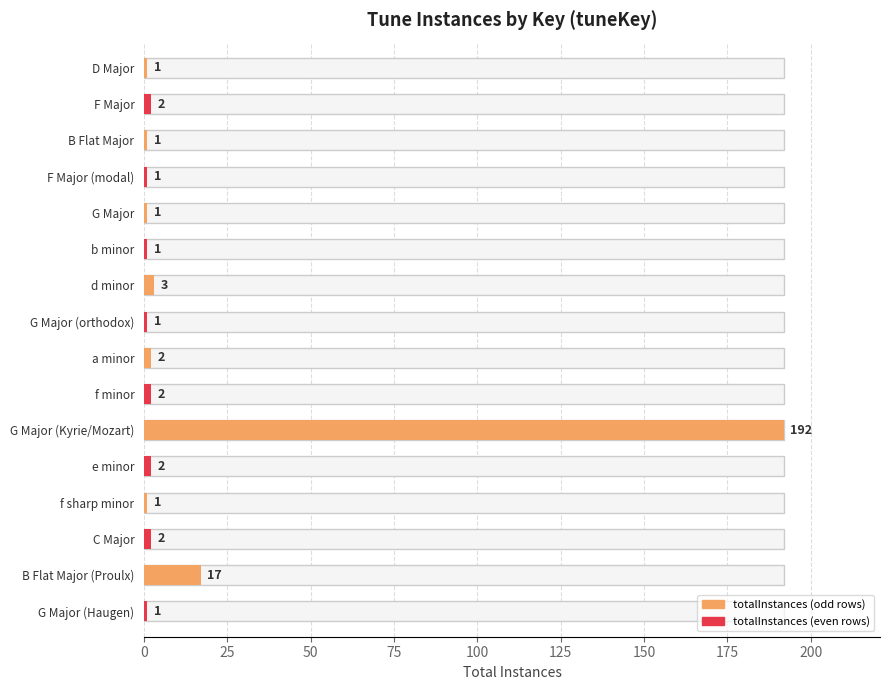

Reading left to right, extract all data points from this chart.

1	2	1	1	1	1	3	1	2	2	192	2	1	2	17	1